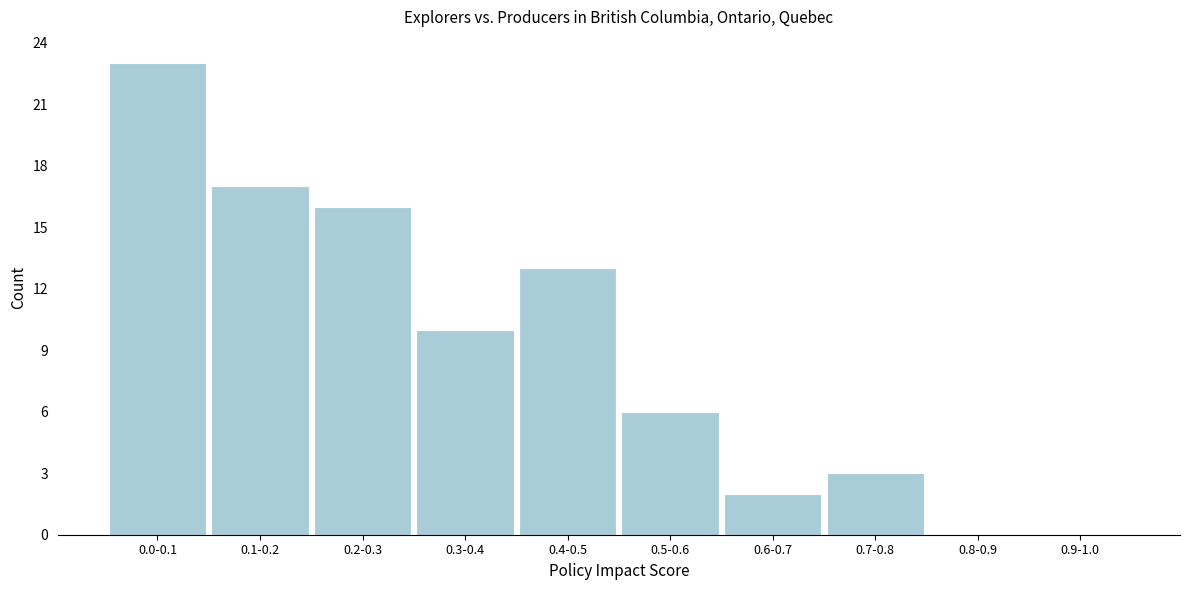

Reading left to right, list all the values displayed in this chart.

0.0-0.1=23	0.1-0.2=17	0.2-0.3=16	0.3-0.4=10	0.4-0.5=13	0.5-0.6=6	0.6-0.7=2	0.7-0.8=3	0.8-0.9=0	0.9-1.0=0